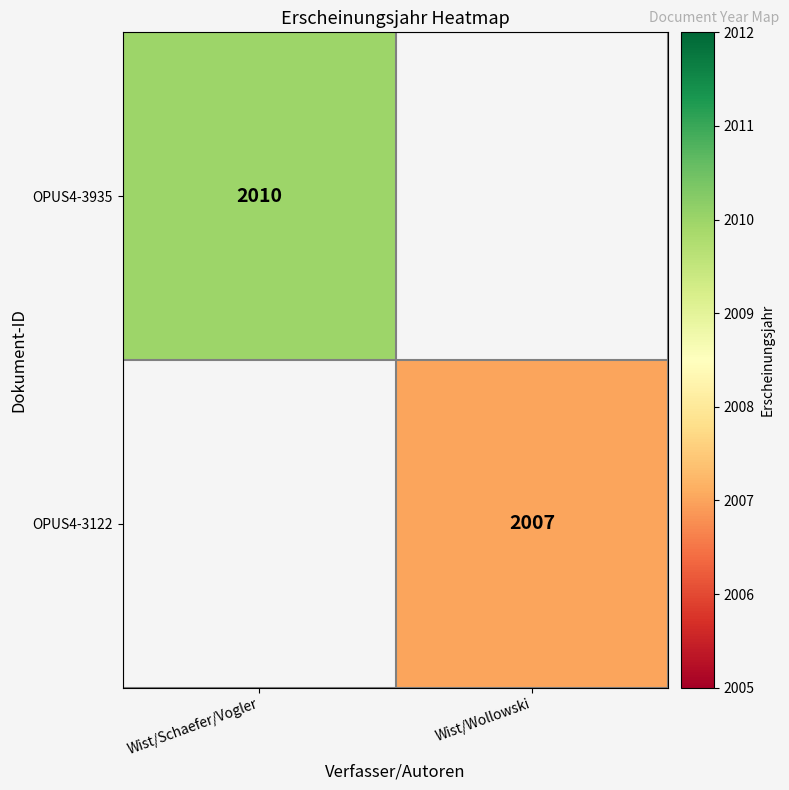

The OPUS4-3122 series shows 3433 at Wist/Wollowski. True or false?

False